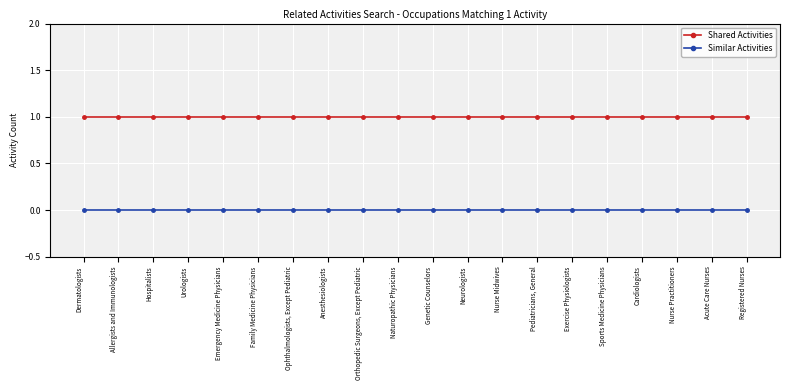

True or false: Similar Activities and Shared Activities intersect in this chart.

False